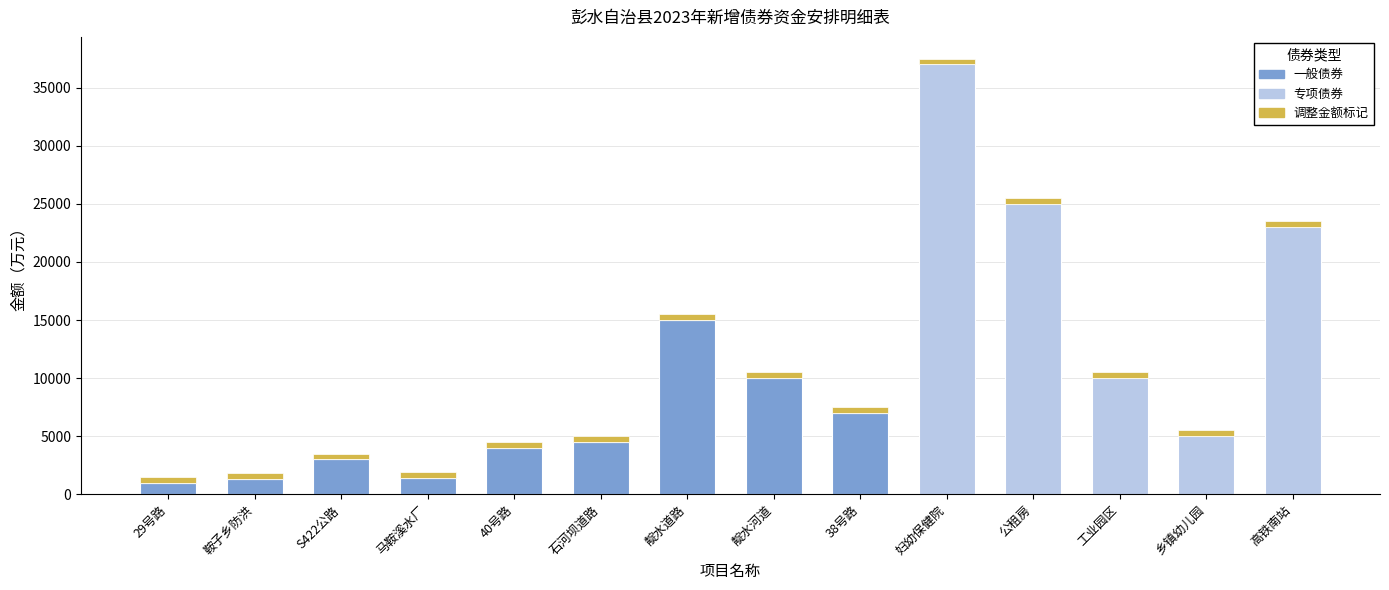

Rank the categories by 一般债券 value from lowest to highest.

妇幼保健院, 公租房, 工业园区, 乡镇幼儿园, 高铁南站, 29号路, 鞍子乡防洪, 马鞍溪水厂, S422公路, 40号路, 石河坝道路, 38号路, 靛水河道, 靛水道路